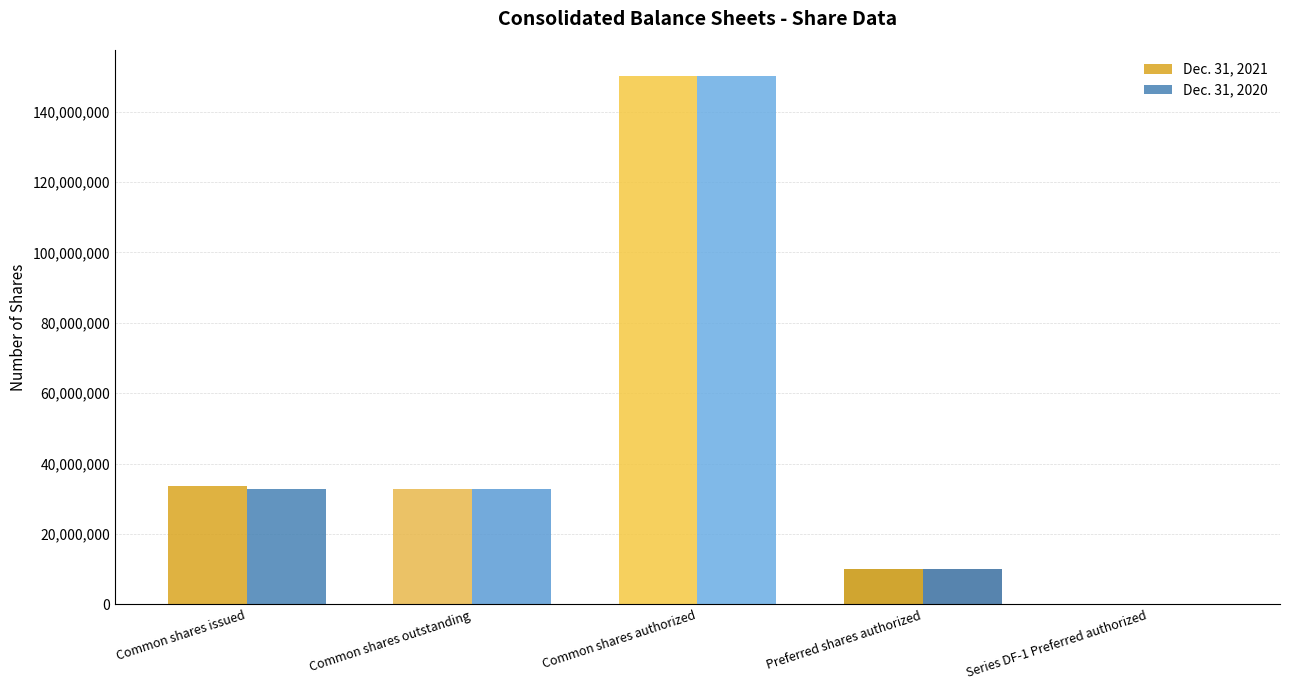

At which category is the sum across all series the highest?

Common shares authorized